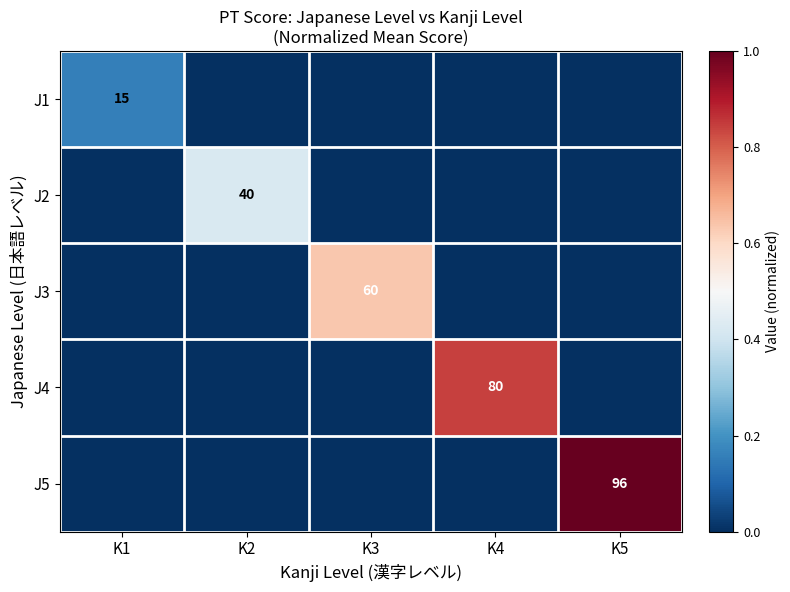

The J3 series shows 78 at K3. True or false?

False